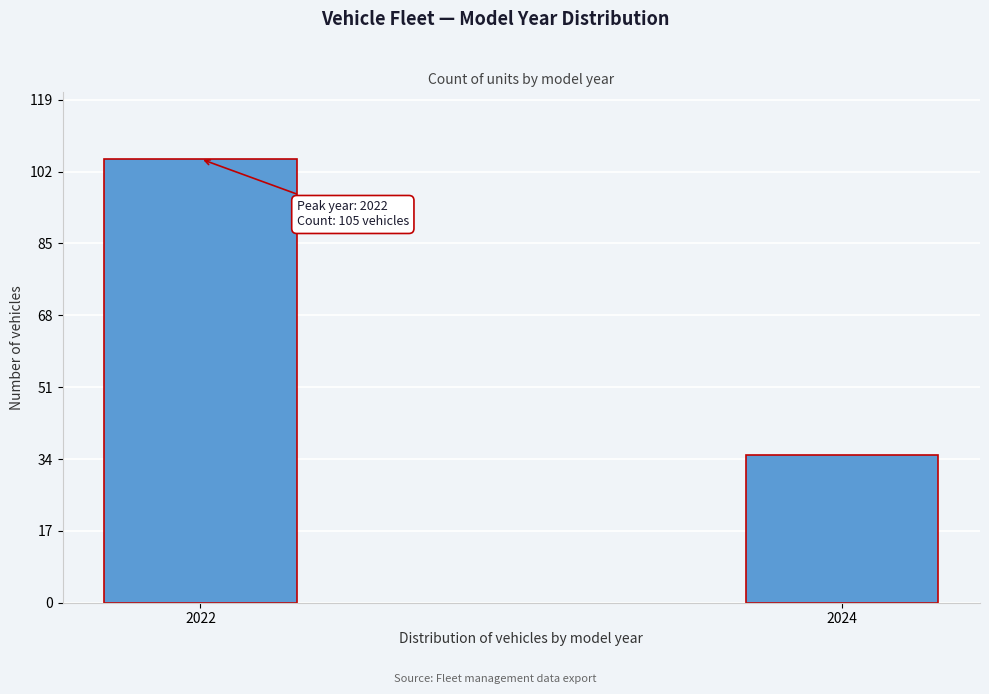

Reading left to right, list all the values displayed in this chart.

105	35